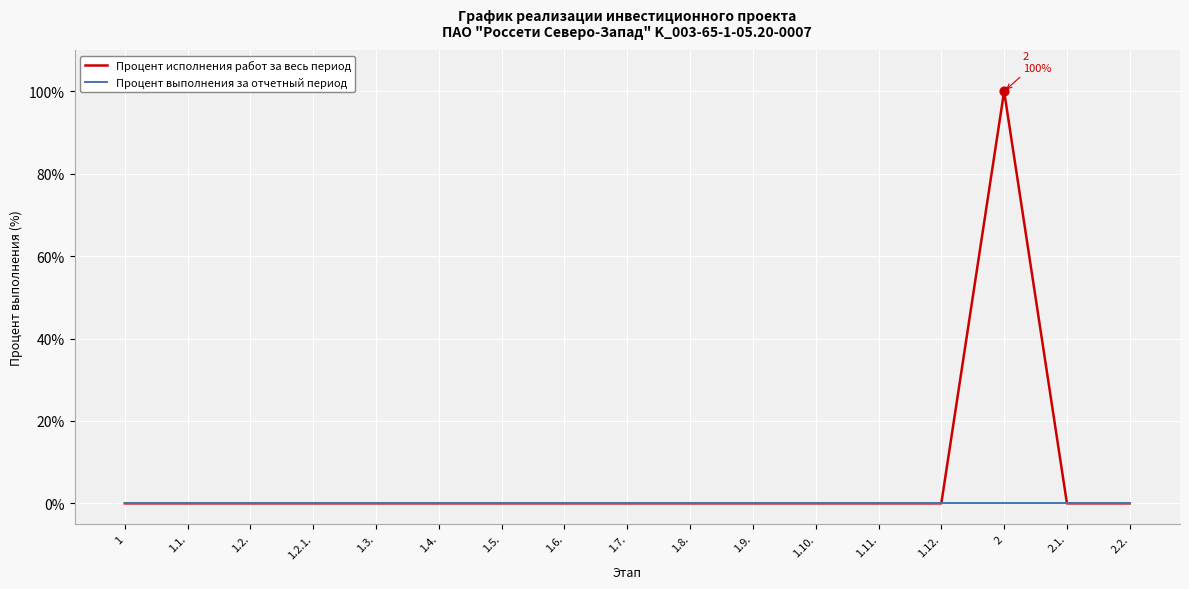

At how many categories does at least one series exceed 66?

1